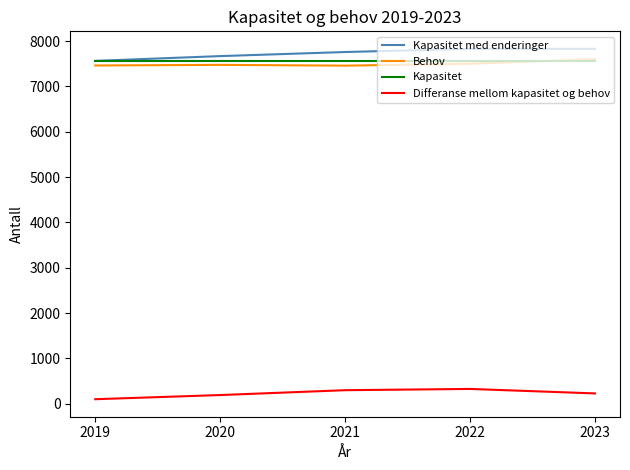

What is the total value across all series at 2023?

23222.0